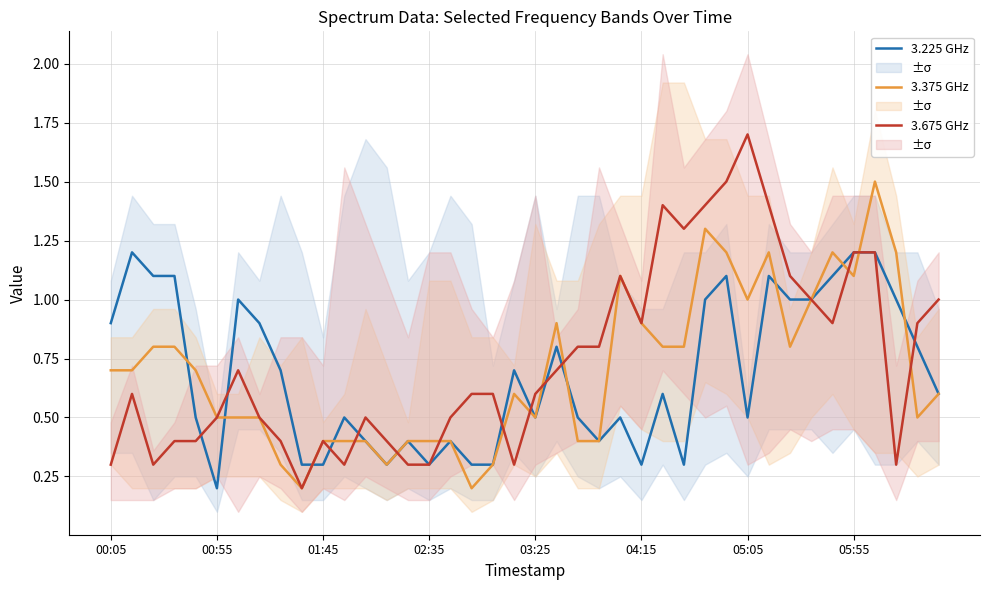

Which category has the highest value in the 3.375 GHz series?

36